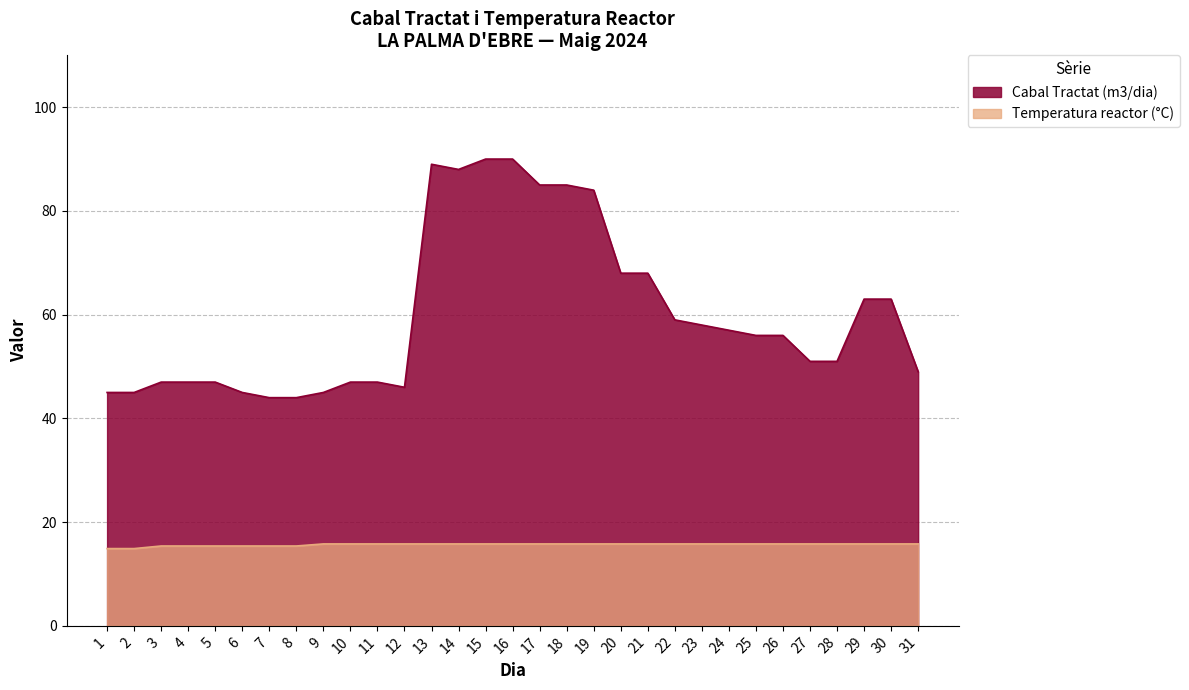

The Cabal Tractat (m3/dia) series shows 85.0 at 18. True or false?

True